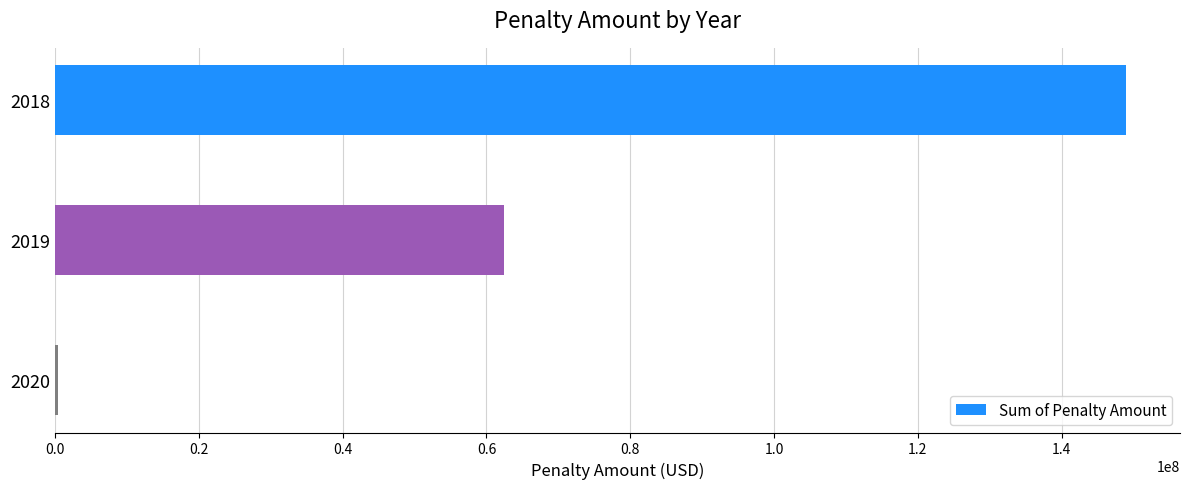

The value at 2019 is 62414000. True or false?

True